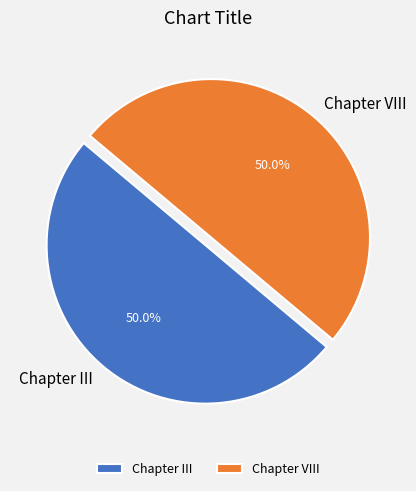

Approximately how many times larger is the value at Chapter VIII compared to Chapter III?

1.0